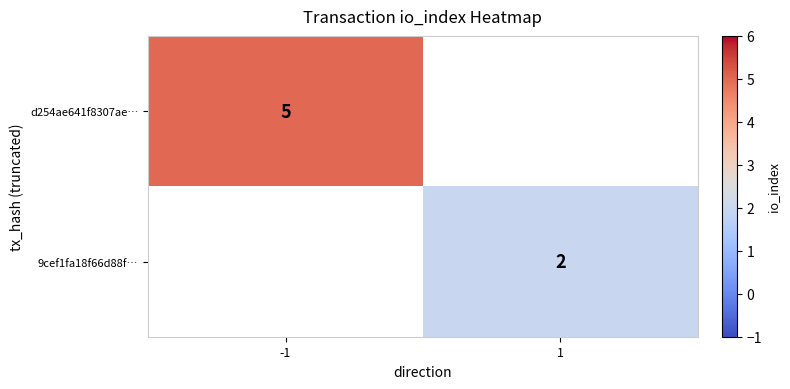

How many categories are shown in the chart?

2